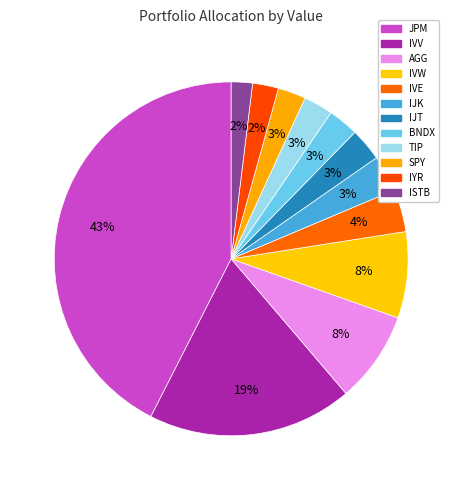

How many segments does this pie chart have?

12